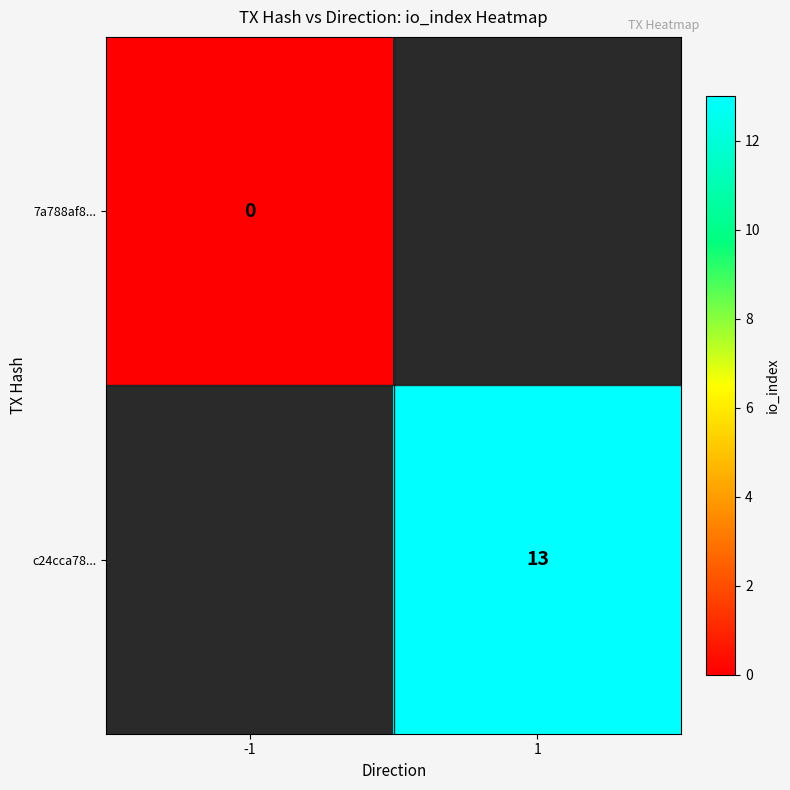

What value does the c24cca78... series have at 1?

13.0